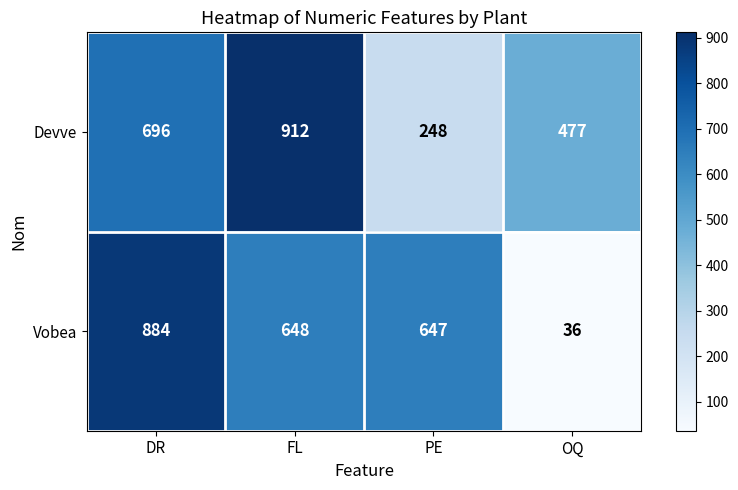

Rank the series by their maximum value, from lowest to highest.

Vobea, Devve